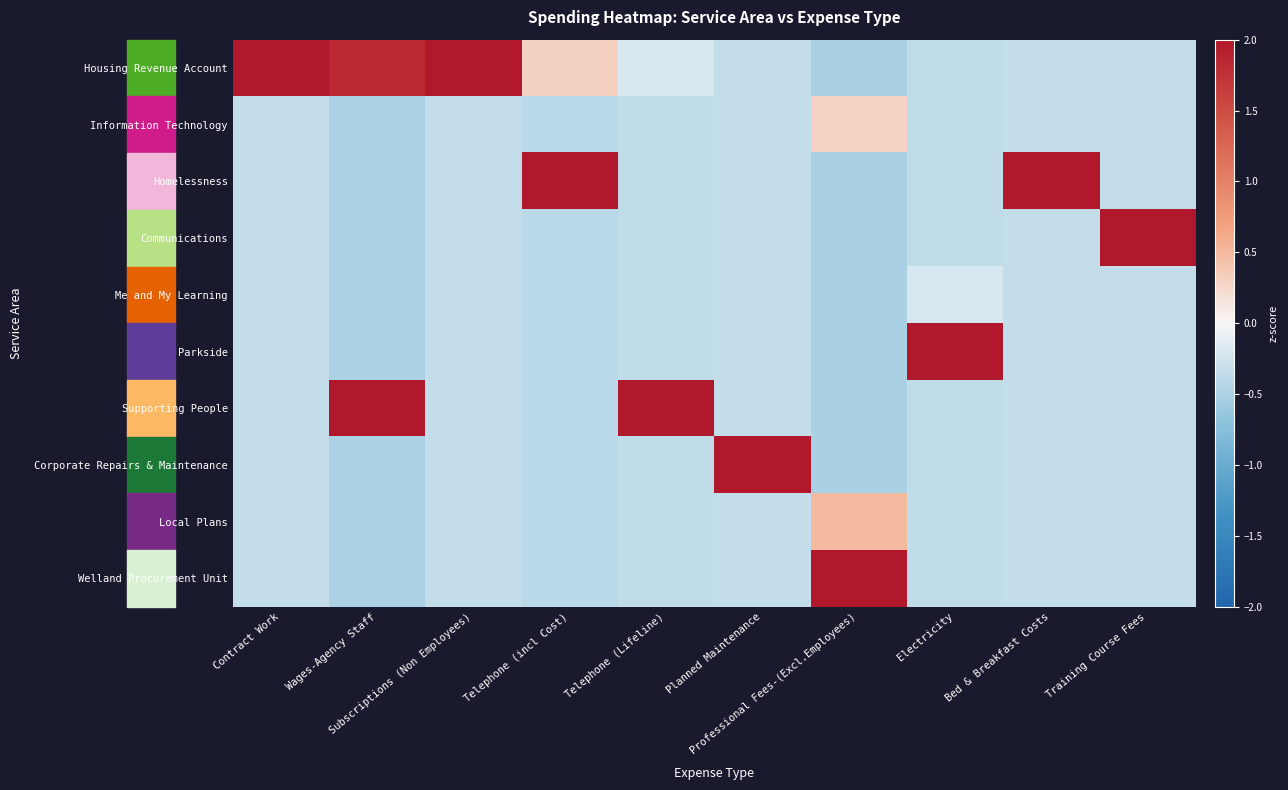

Reading left to right, what are all the values shown in this chart?

Housing Revenue Account: Contract Work=3.0	Wages-Agency Staff=1.8	Subscriptions (Non Employees)=3.0	Telephone (incl Cost)=0.3	Telephone (Lifeline)=-0.2	Planned Maintenance=-0.3	Professional Fees-(Excl.Employees)=-0.5	Electricity=-0.3	Bed & Breakfast Costs=-0.3	Training Course Fees=-0.3
Information Technology: Contract Work=-0.3	Wages-Agency Staff=-0.5	Subscriptions (Non Employees)=-0.3	Telephone (incl Cost)=-0.4	Telephone (Lifeline)=-0.3	Planned Maintenance=-0.3	Professional Fees-(Excl.Employees)=0.3	Electricity=-0.3	Bed & Breakfast Costs=-0.3	Training Course Fees=-0.3
Homelessness: Contract Work=-0.3	Wages-Agency Staff=-0.5	Subscriptions (Non Employees)=-0.3	Telephone (incl Cost)=2.9	Telephone (Lifeline)=-0.3	Planned Maintenance=-0.3	Professional Fees-(Excl.Employees)=-0.5	Electricity=-0.3	Bed & Breakfast Costs=3.0	Training Course Fees=-0.3
Communications: Contract Work=-0.3	Wages-Agency Staff=-0.5	Subscriptions (Non Employees)=-0.3	Telephone (incl Cost)=-0.4	Telephone (Lifeline)=-0.3	Planned Maintenance=-0.3	Professional Fees-(Excl.Employees)=-0.5	Electricity=-0.3	Bed & Breakfast Costs=-0.3	Training Course Fees=3.0
Me and My Learning: Contract Work=-0.3	Wages-Agency Staff=-0.5	Subscriptions (Non Employees)=-0.3	Telephone (incl Cost)=-0.4	Telephone (Lifeline)=-0.3	Planned Maintenance=-0.3	Professional Fees-(Excl.Employees)=-0.5	Electricity=-0.2	Bed & Breakfast Costs=-0.3	Training Course Fees=-0.3
Parkside: Contract Work=-0.3	Wages-Agency Staff=-0.5	Subscriptions (Non Employees)=-0.3	Telephone (incl Cost)=-0.4	Telephone (Lifeline)=-0.3	Planned Maintenance=-0.3	Professional Fees-(Excl.Employees)=-0.5	Electricity=3.0	Bed & Breakfast Costs=-0.3	Training Course Fees=-0.3
Supporting People: Contract Work=-0.3	Wages-Agency Staff=2.2	Subscriptions (Non Employees)=-0.3	Telephone (incl Cost)=-0.4	Telephone (Lifeline)=3.0	Planned Maintenance=-0.3	Professional Fees-(Excl.Employees)=-0.5	Electricity=-0.3	Bed & Breakfast Costs=-0.3	Training Course Fees=-0.3
Corporate Repairs & Maintenance: Contract Work=-0.3	Wages-Agency Staff=-0.5	Subscriptions (Non Employees)=-0.3	Telephone (incl Cost)=-0.4	Telephone (Lifeline)=-0.3	Planned Maintenance=3.0	Professional Fees-(Excl.Employees)=-0.5	Electricity=-0.3	Bed & Breakfast Costs=-0.3	Training Course Fees=-0.3
Local Plans: Contract Work=-0.3	Wages-Agency Staff=-0.5	Subscriptions (Non Employees)=-0.3	Telephone (incl Cost)=-0.4	Telephone (Lifeline)=-0.3	Planned Maintenance=-0.3	Professional Fees-(Excl.Employees)=0.5	Electricity=-0.3	Bed & Breakfast Costs=-0.3	Training Course Fees=-0.3
Welland Procurement Unit: Contract Work=-0.3	Wages-Agency Staff=-0.5	Subscriptions (Non Employees)=-0.3	Telephone (incl Cost)=-0.4	Telephone (Lifeline)=-0.3	Planned Maintenance=-0.3	Professional Fees-(Excl.Employees)=2.8	Electricity=-0.3	Bed & Breakfast Costs=-0.3	Training Course Fees=-0.3